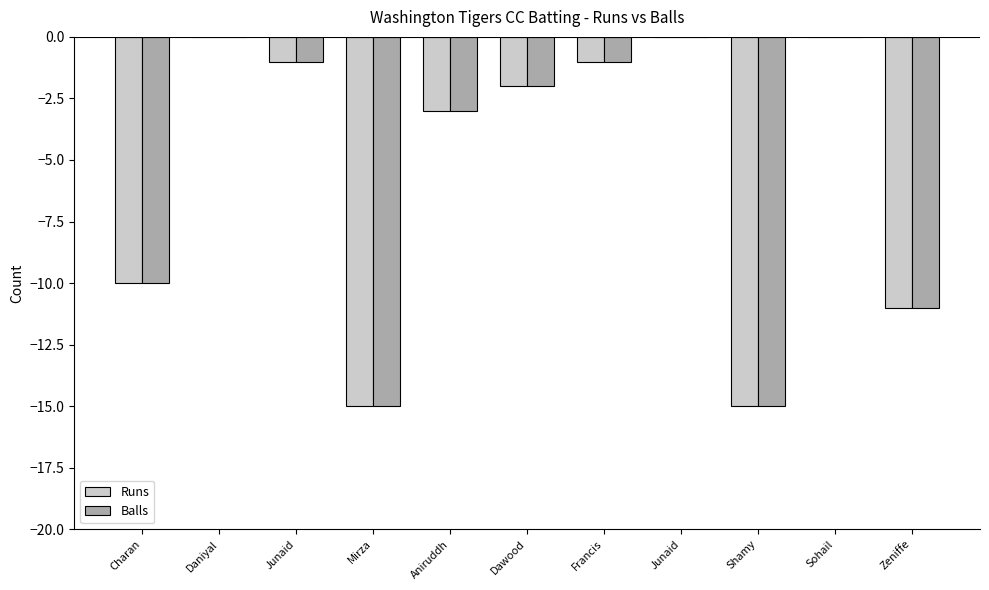

At which label is Runs closest to -7?

Charan